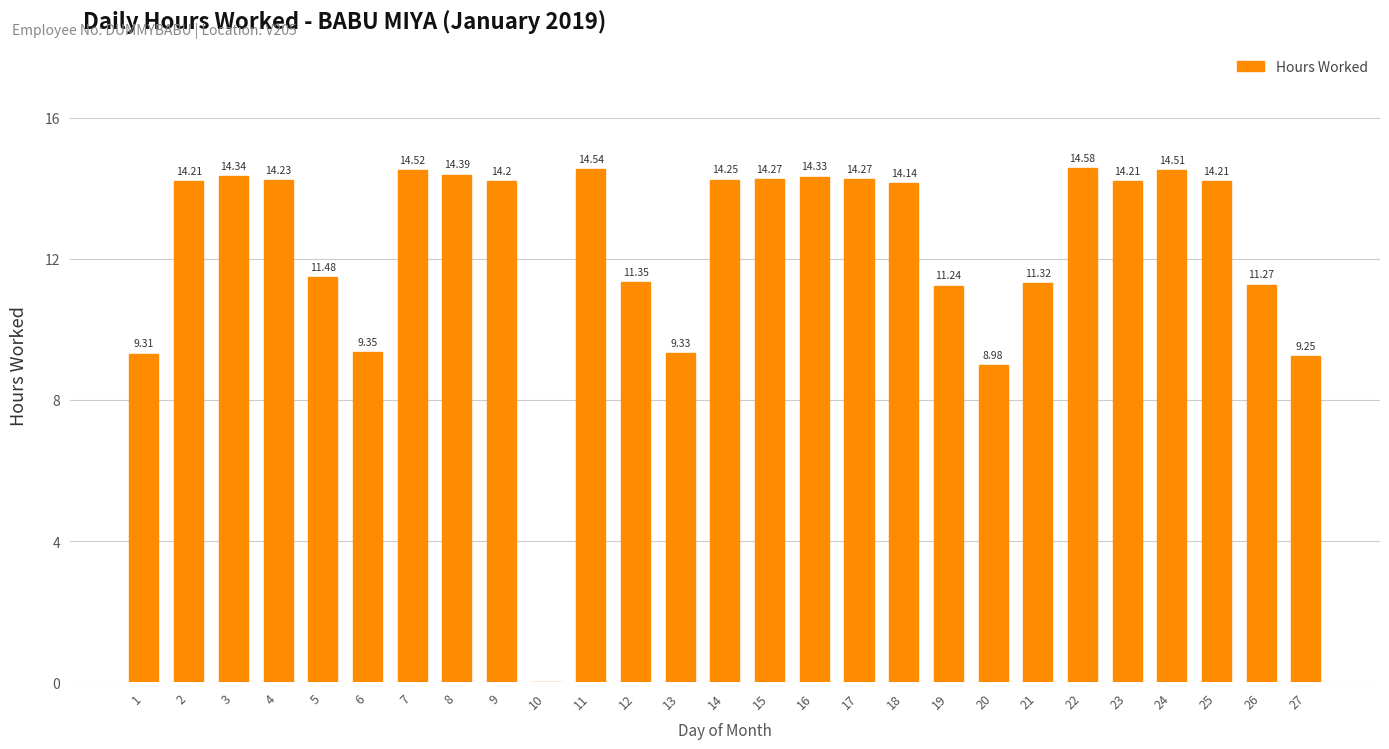

Approximately how many times larger is the value at 24 compared to 6?

1.6